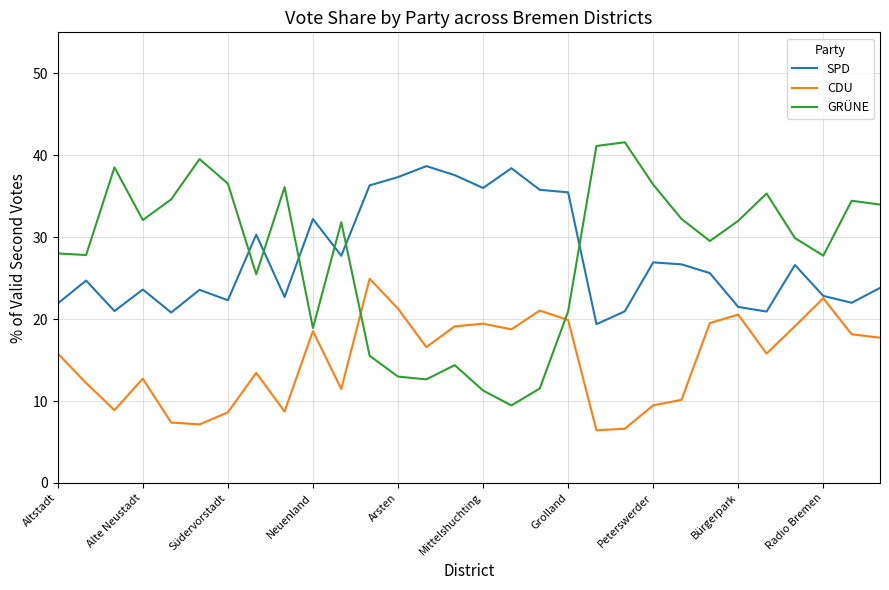

Which series has the largest range (max minus min)?

GRÜNE